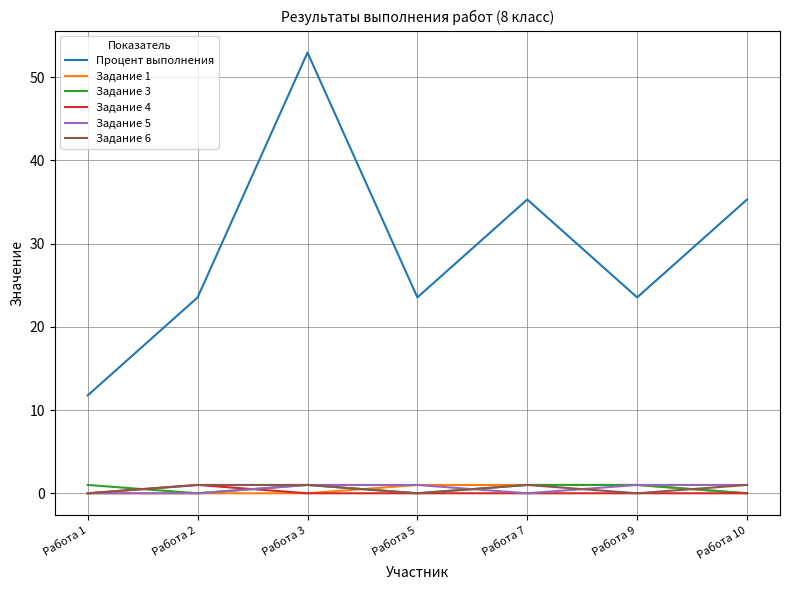

Between Работа 2 and Работа 7, which series saw the biggest shift?

Процент выполнения